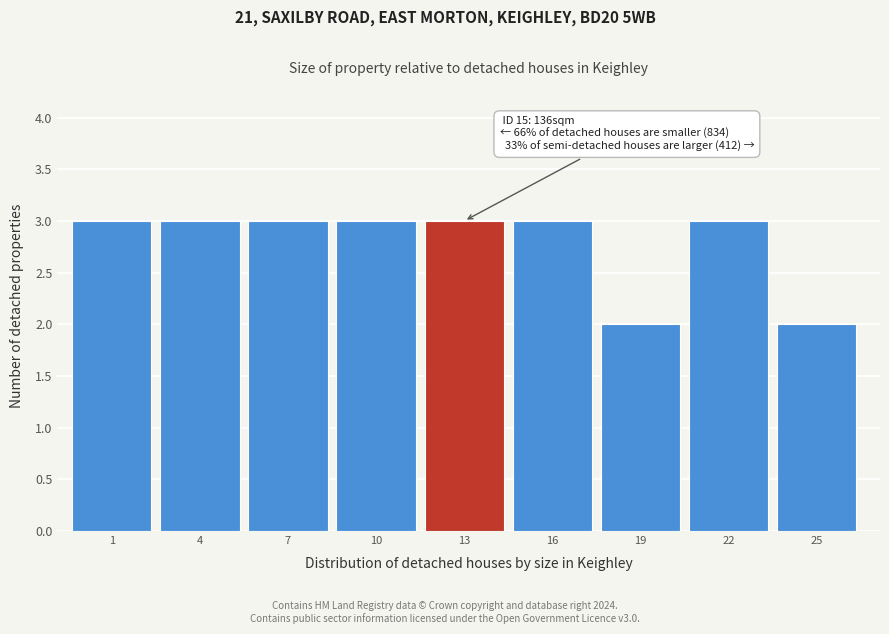

Reading left to right, extract all data points from this chart.

1=3	4=3	7=3	10=3	13=3	16=3	19=2	22=3	25=2